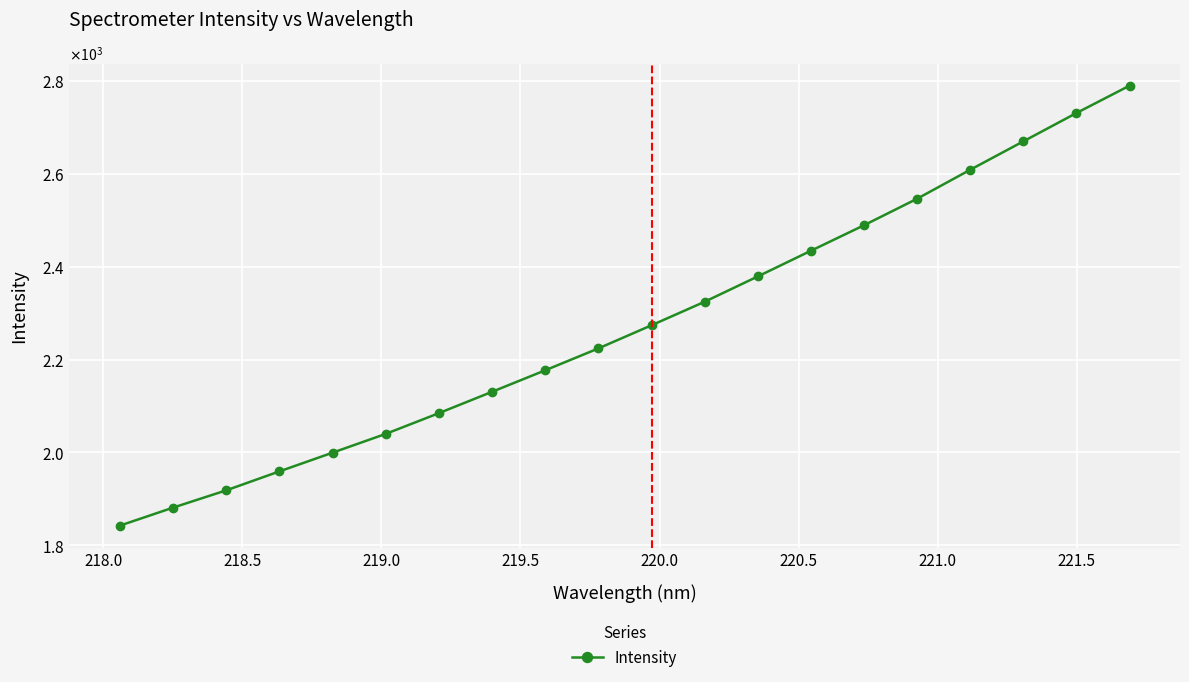

Is this an area chart (filled region under the line)?

No